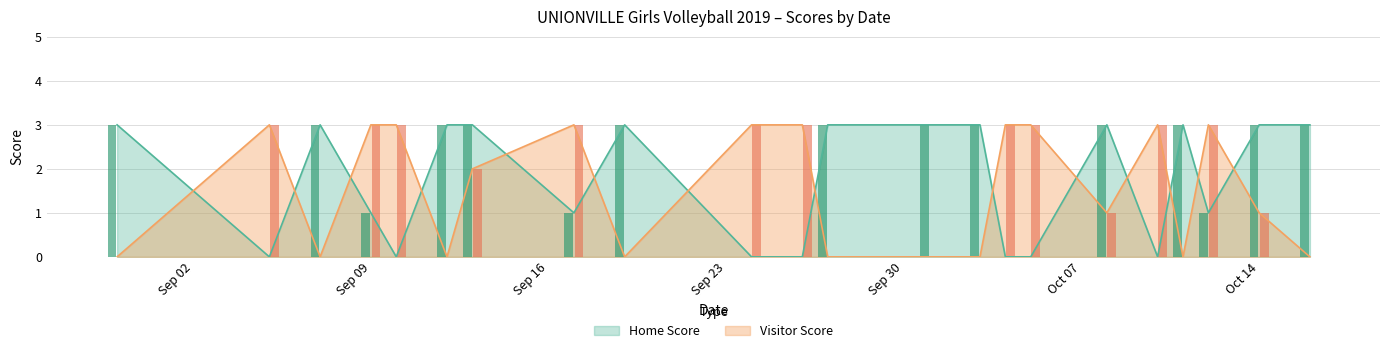

After their last crossing, which series has the higher values: Visitor Score or Home Score?

Home Score